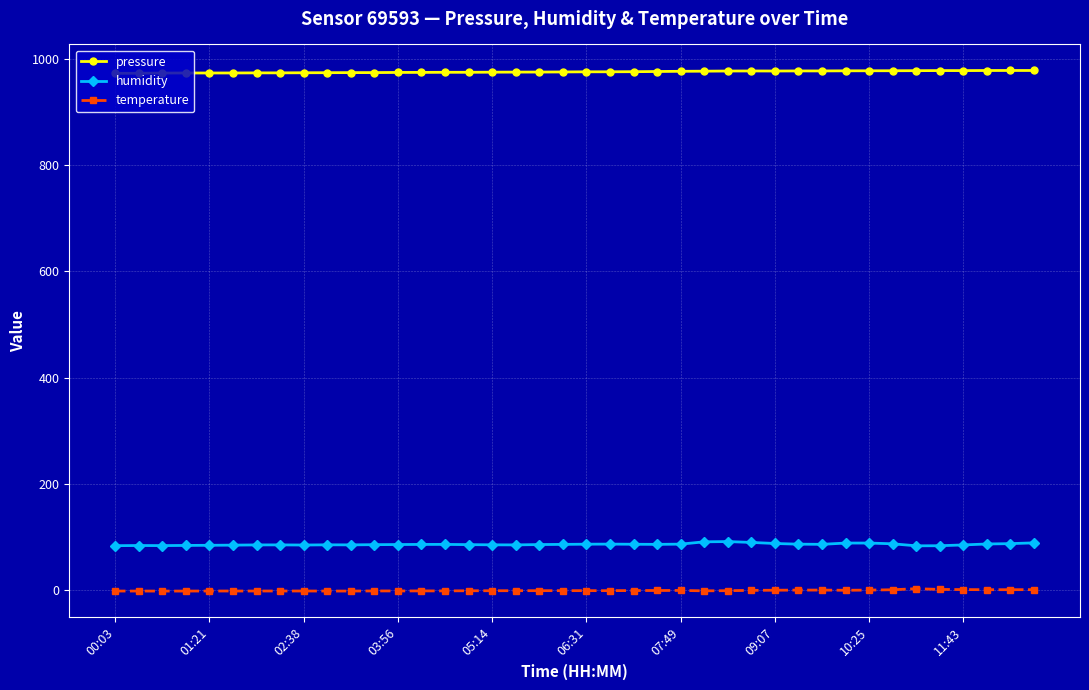

What is the minimum value for pressure?

972.6